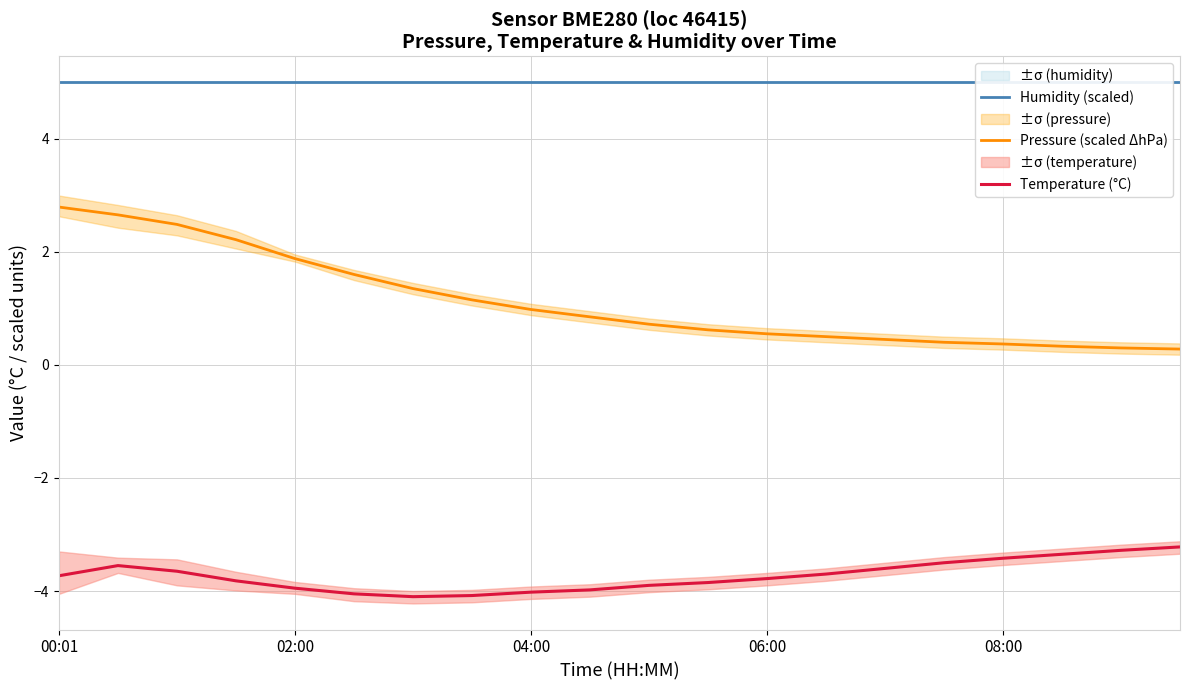

Read the Temperature (°C) value at 9.

-4.0